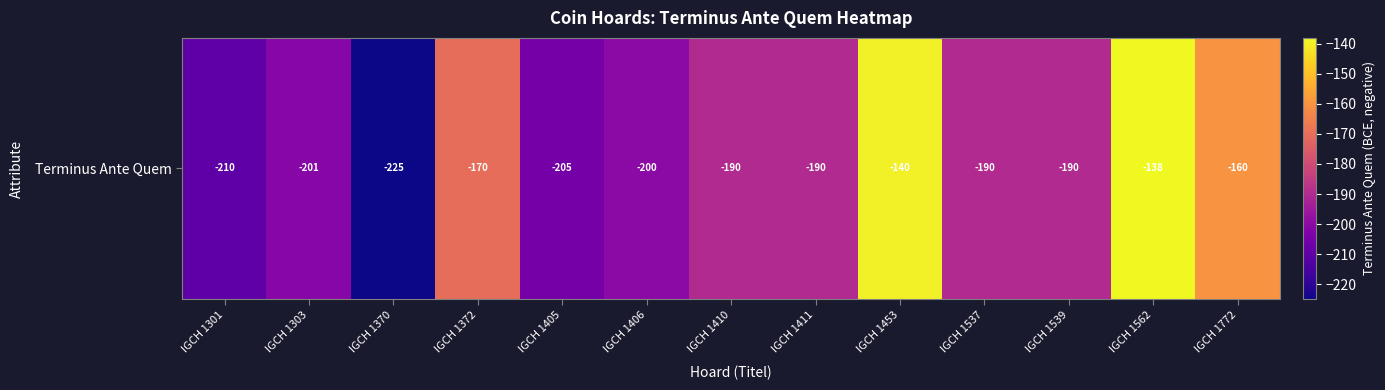

List the labels in order of value, largest first.

IGCH 1562, IGCH 1453, IGCH 1772, IGCH 1372, IGCH 1410, IGCH 1411, IGCH 1537, IGCH 1539, IGCH 1406, IGCH 1303, IGCH 1405, IGCH 1301, IGCH 1370